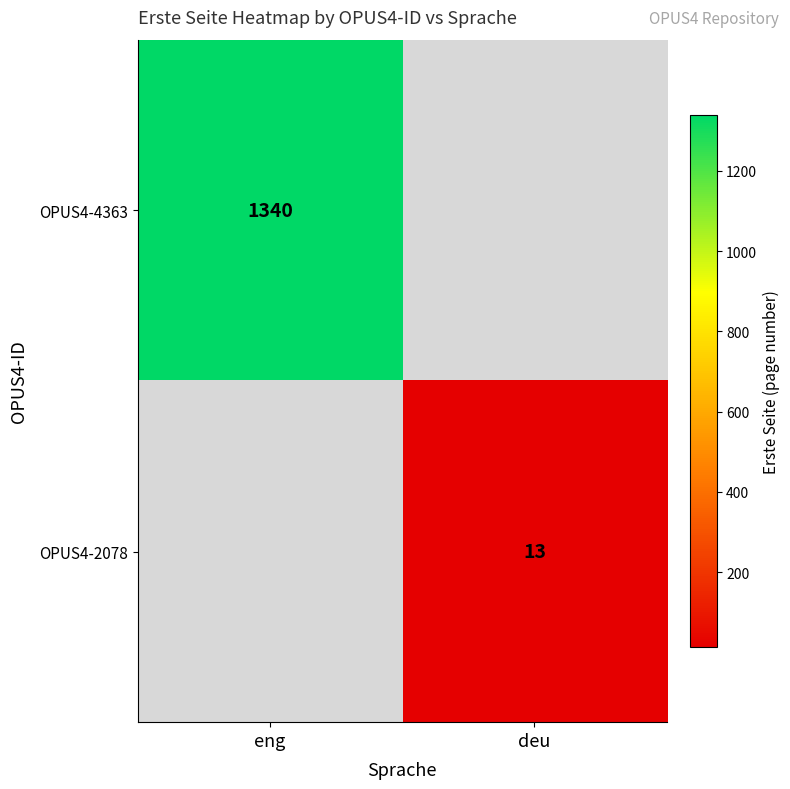

The OPUS4-4363 series shows 1340 at eng. True or false?

True